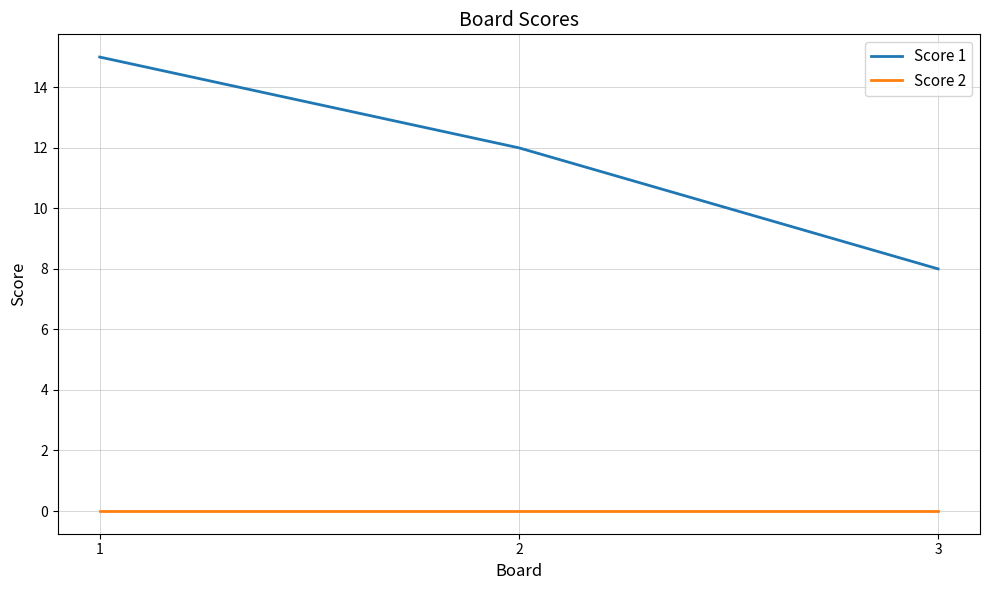

True or false: Score 2 has a value of 0 at 2.

True